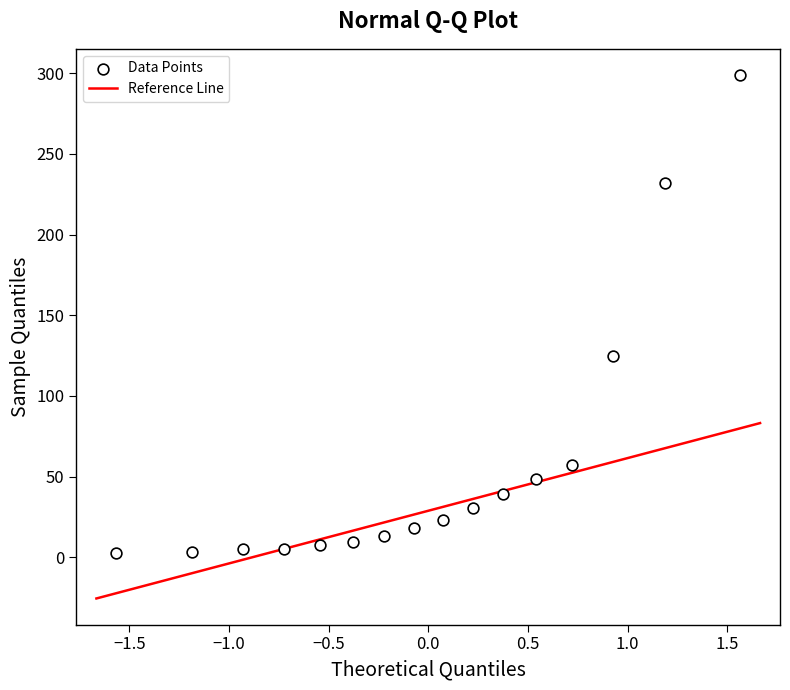

What is the range of X values (max minus min)?

3.1